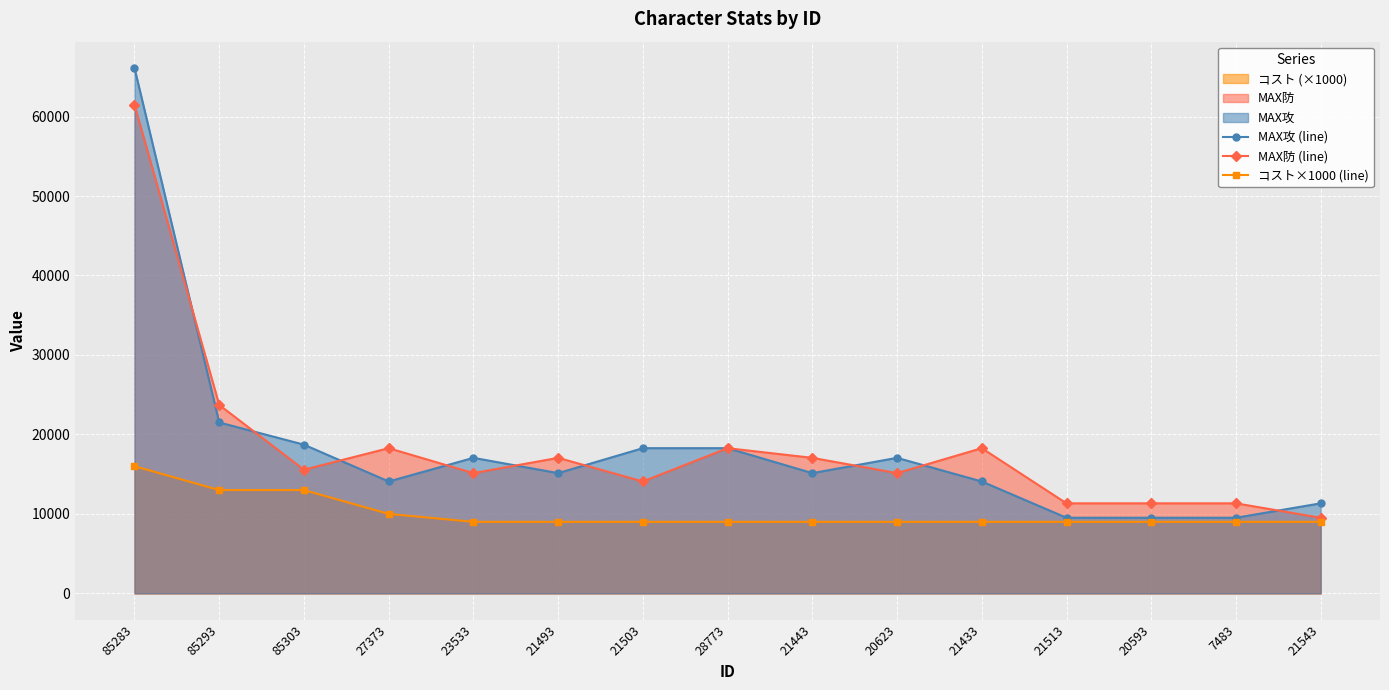

What is the label of the 5th point from the right?

21433